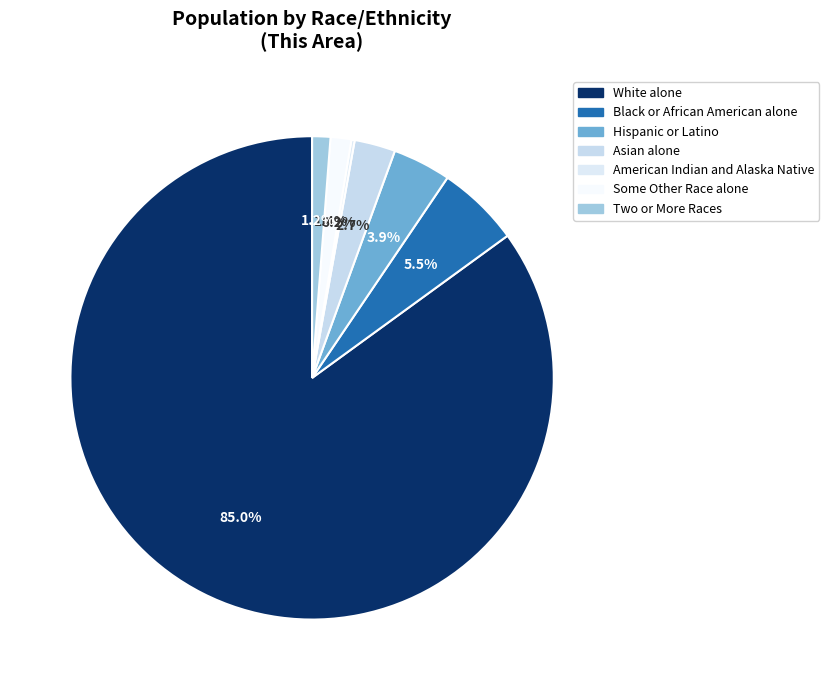

The Asian alone slice represents 11% of the pie. True or false?

False